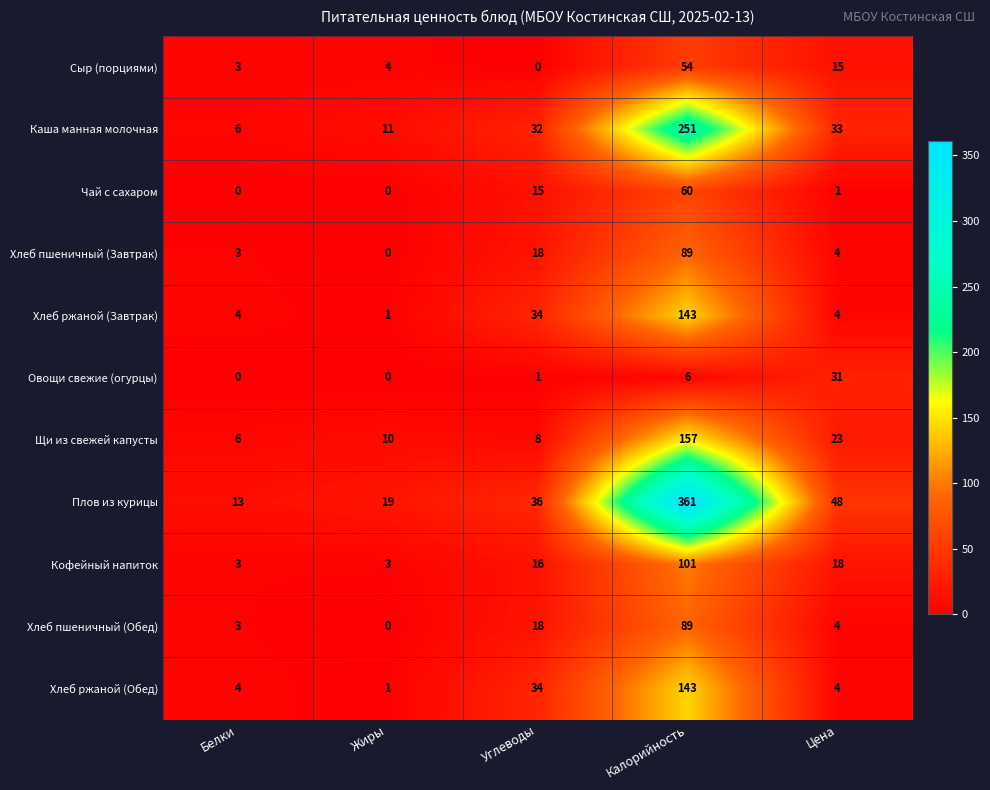

Where is Хлеб пшеничный (Обед) nearest to the value 44?

Углеводы